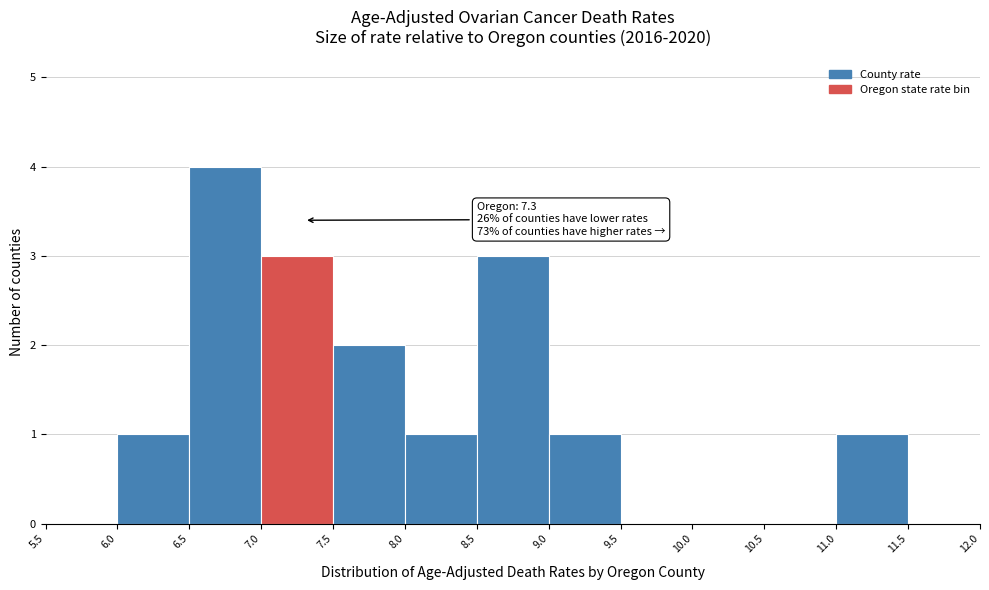

Over which range of the x-axis is the bar tallest?

6.5 to 7.0